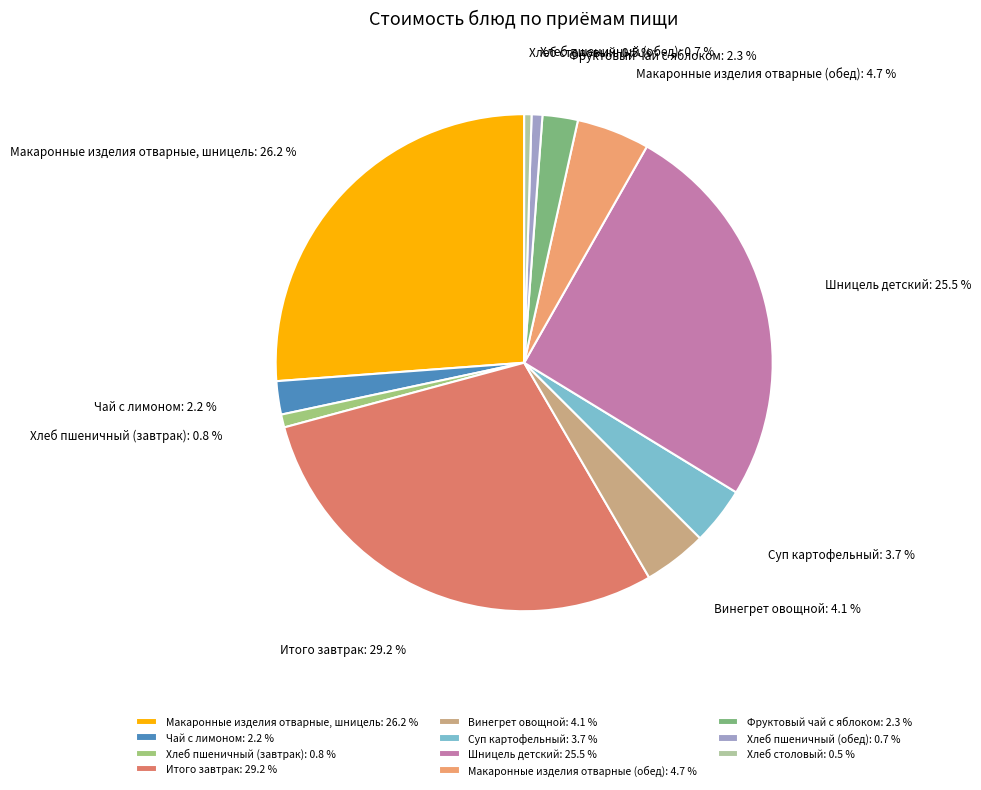

Rank the categories by value from highest to lowest.

Итого завтрак, Макаронные изделия отварные, шницель, Шницель детский, Макаронные изделия отварные (обед), Винегрет овощной, Суп картофельный, Фруктовый чай с яблоком, Чай с лимоном, Хлеб пшеничный (завтрак), Хлеб пшеничный (обед), Хлеб столовый